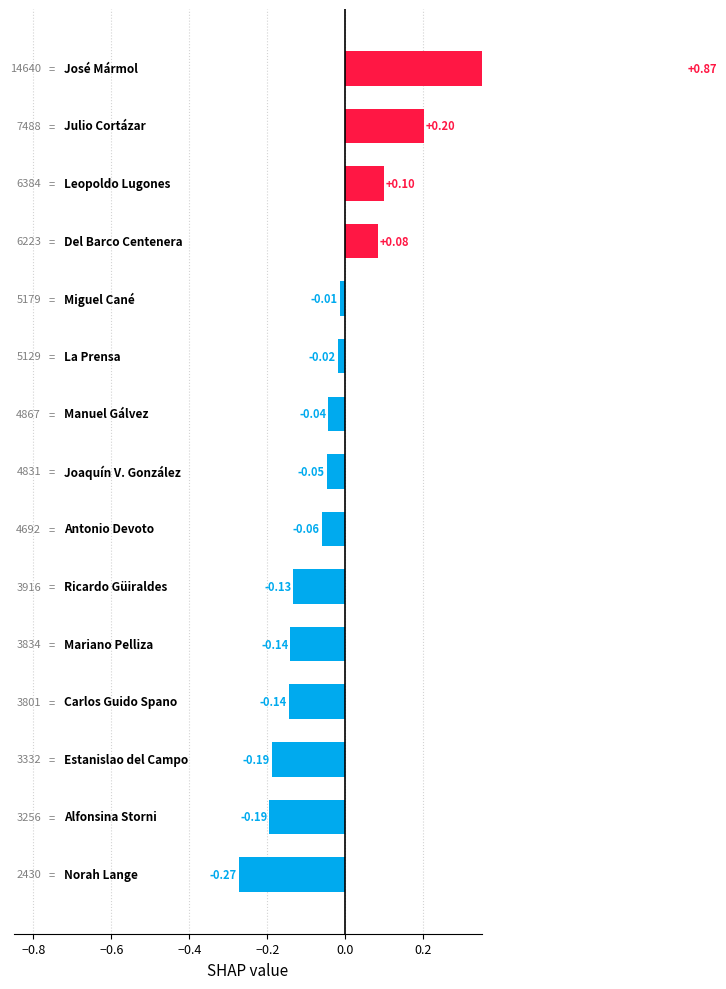

The chart shows a value of -0.1 at 0.0. True or false?

True